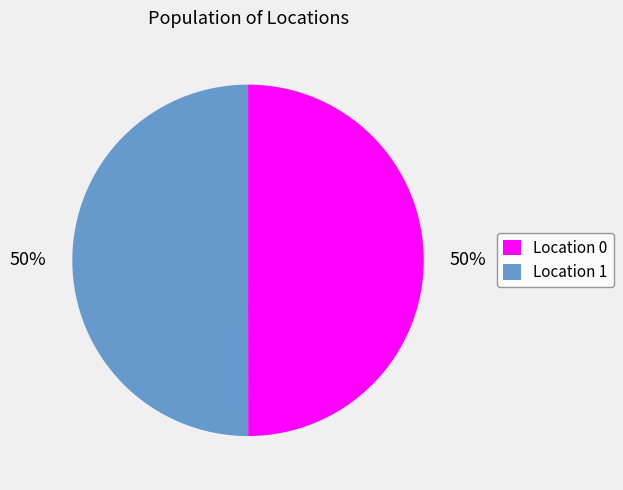

What is the ratio of the value at Location 0 to the value at Location 1?

1.0